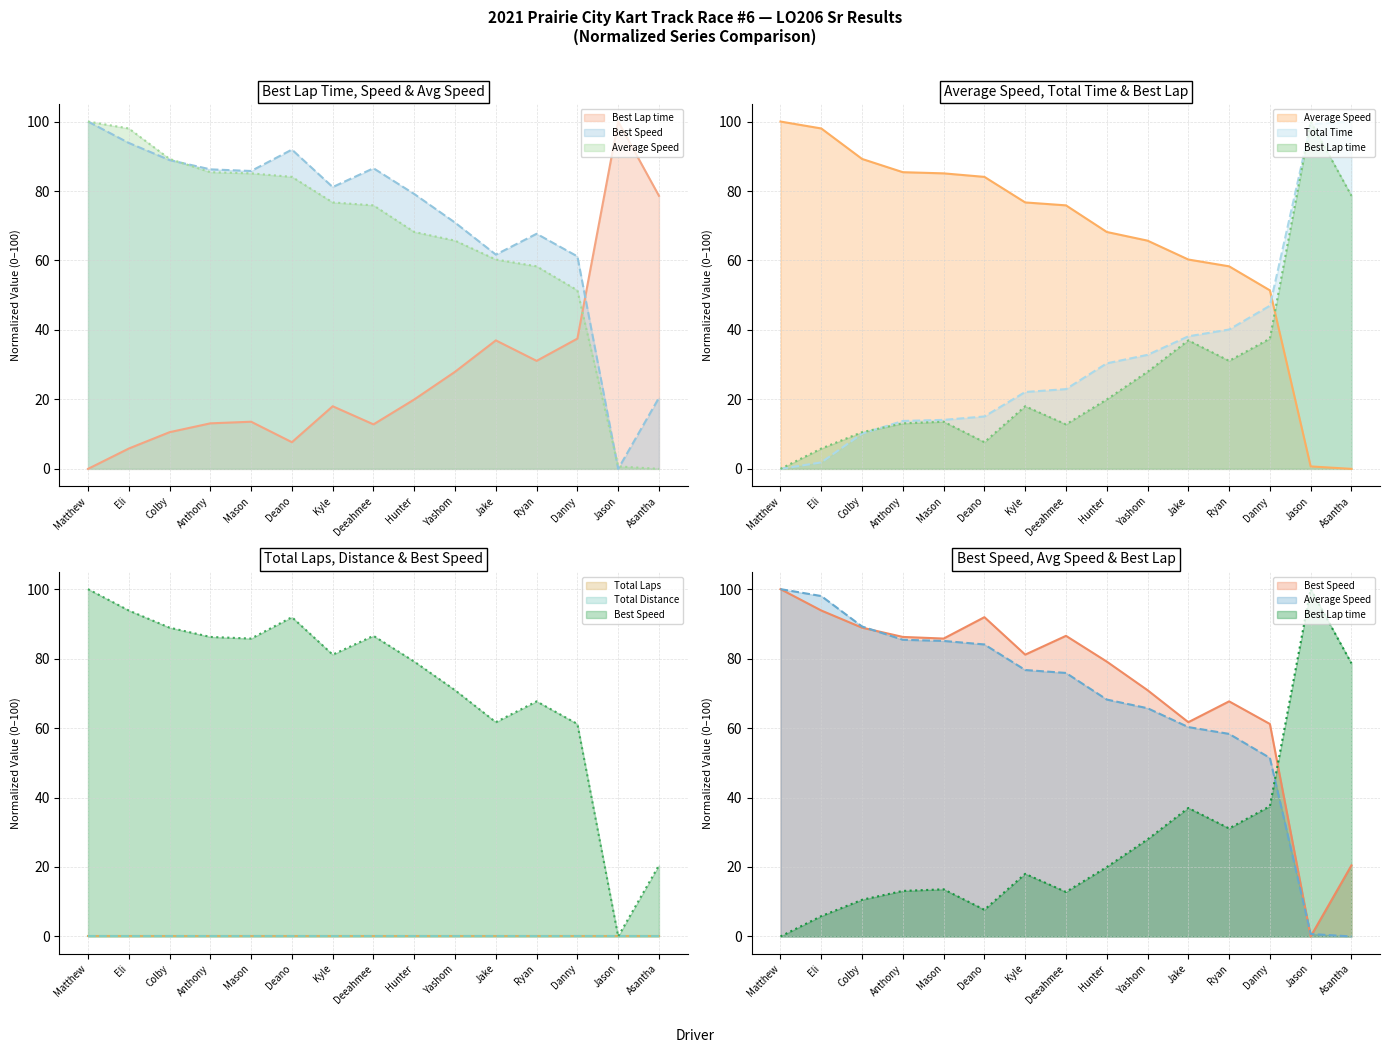

Reading right to left, what are all the values shown in this chart?

Best Lap time: 78.6	100.0	37.5	31.1	37.0	28.0	20.0	12.8	18.0	7.7	13.6	13.1	10.6	5.9	0.0
Best Speed: 20.5	0.0	61.2	67.7	61.7	70.9	79.1	86.5	81.1	91.9	85.8	86.2	88.9	93.8	100.0
Average Speed: 0.0	0.7	51.4	58.3	60.3	65.7	68.2	75.9	76.7	84.1	85.1	85.4	89.2	98.0	100.0
Total Time: 100.0	99.3	47.0	40.1	38.2	32.8	30.4	23.0	22.1	15.1	14.1	13.8	10.2	1.9	0.0